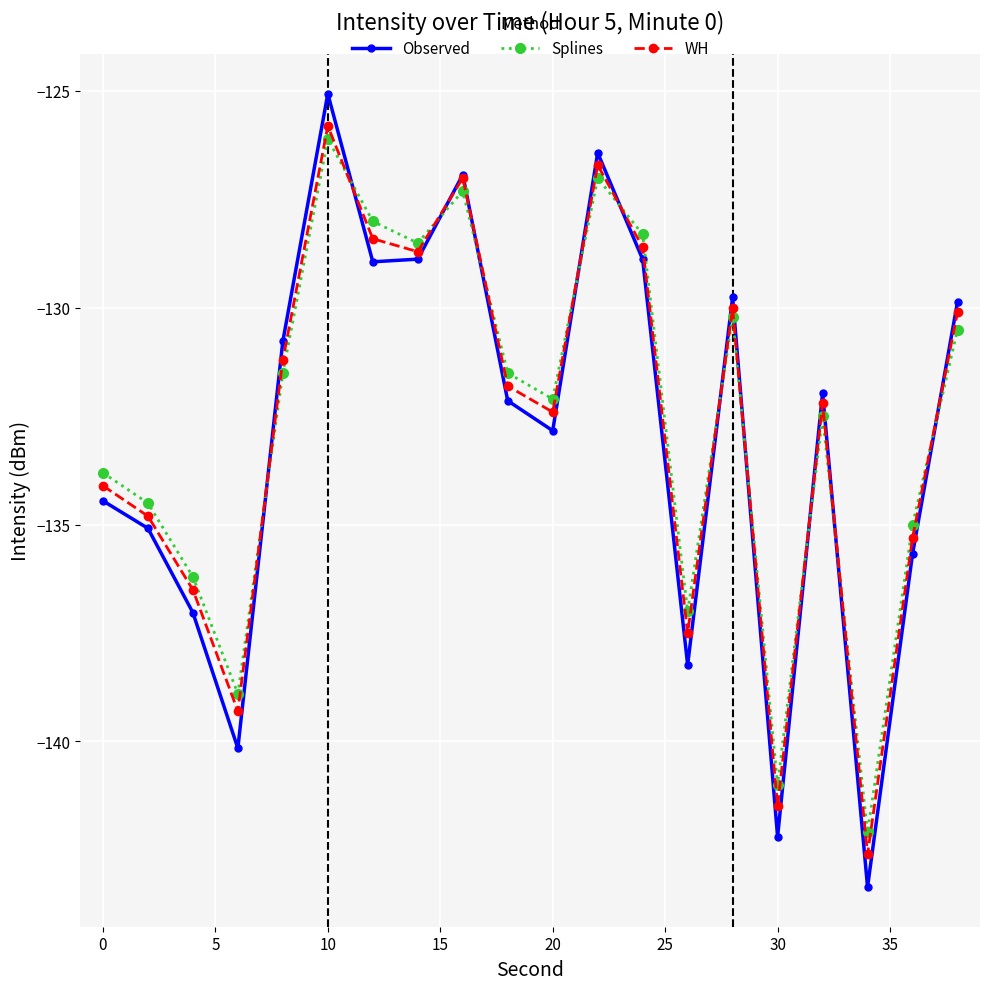

How many intersections are there between Splines and Observed?

11